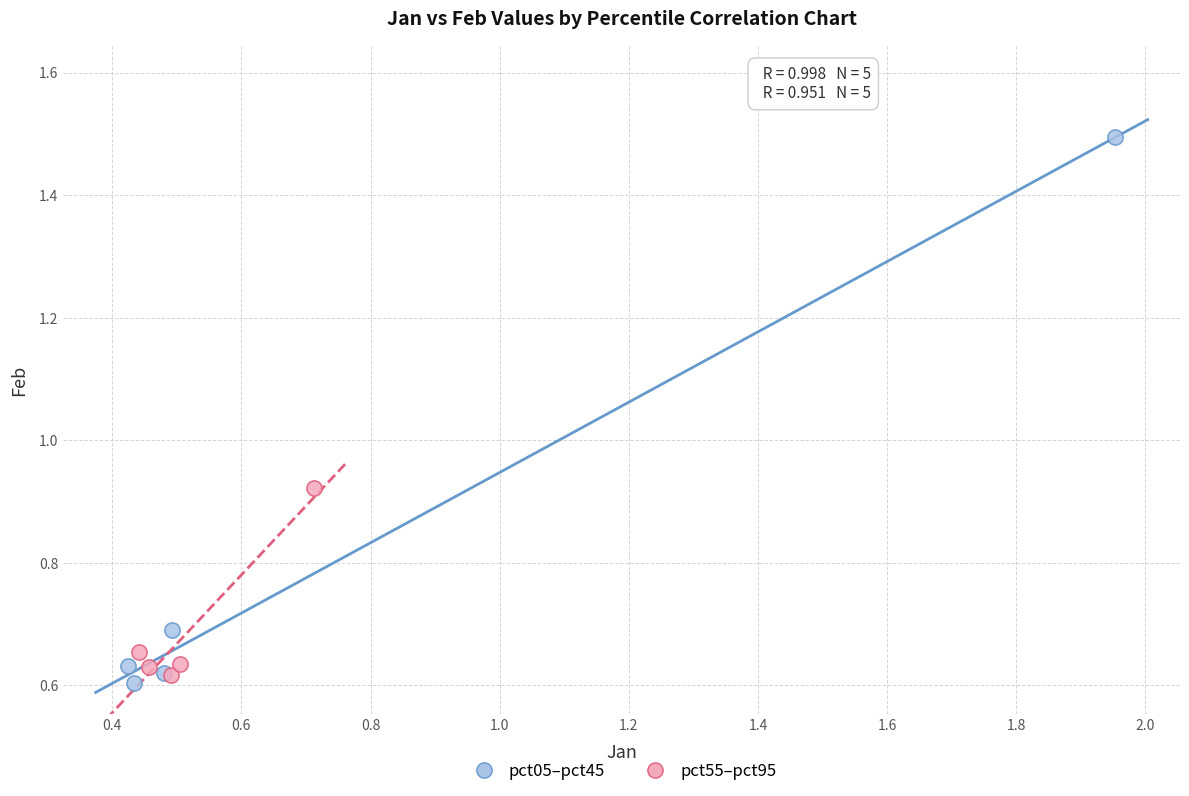

Which series reaches the maximum Y coordinate?

pct05–pct45